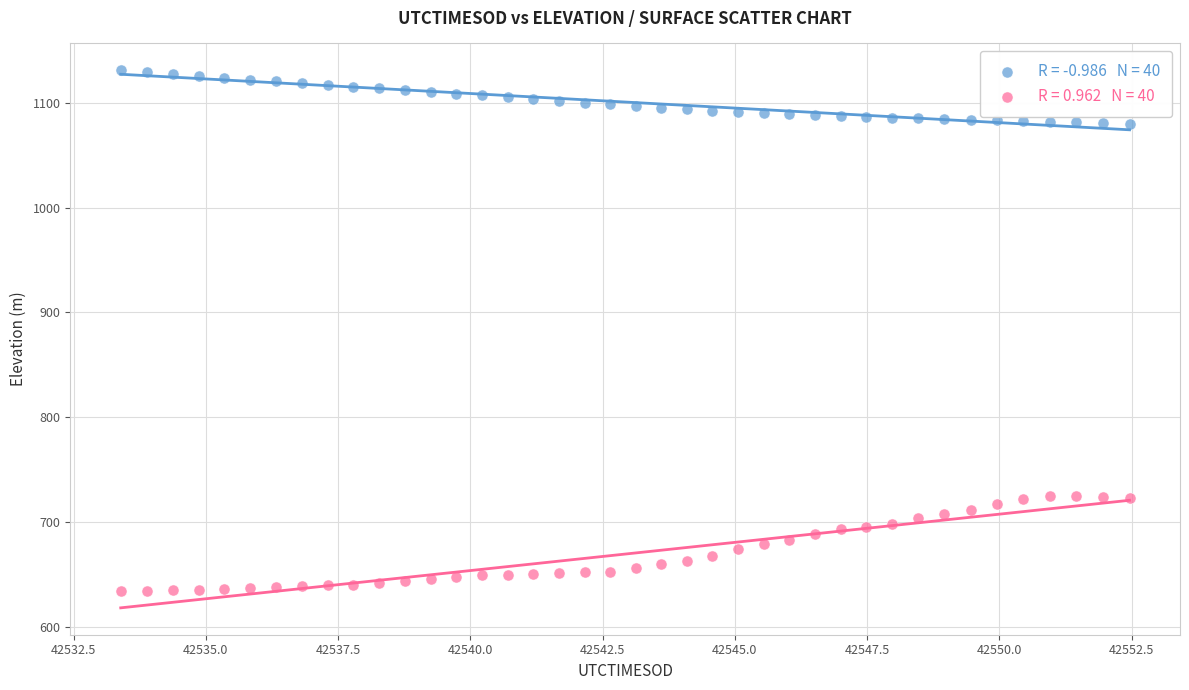

Across all data points, what is the range of X values (max minus min)?

19.1